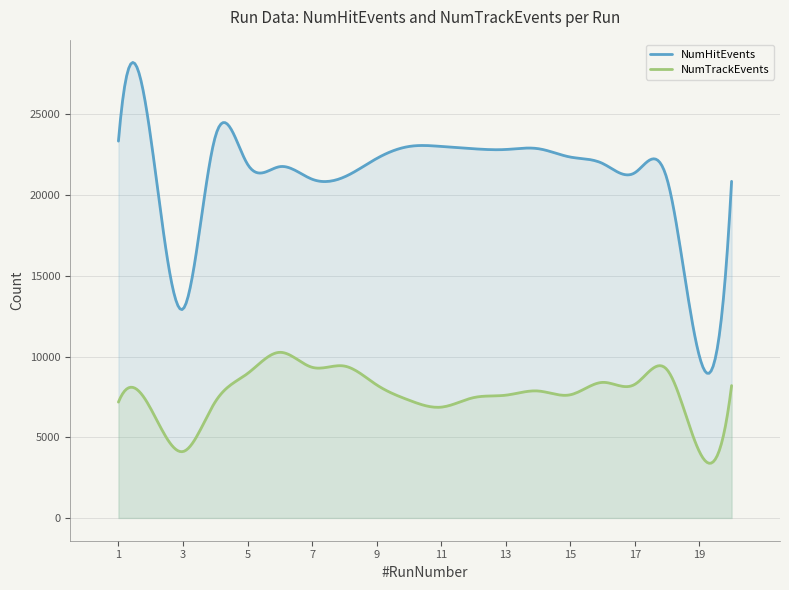

True or false: NumHitEvents and NumTrackEvents cross at least once.

False